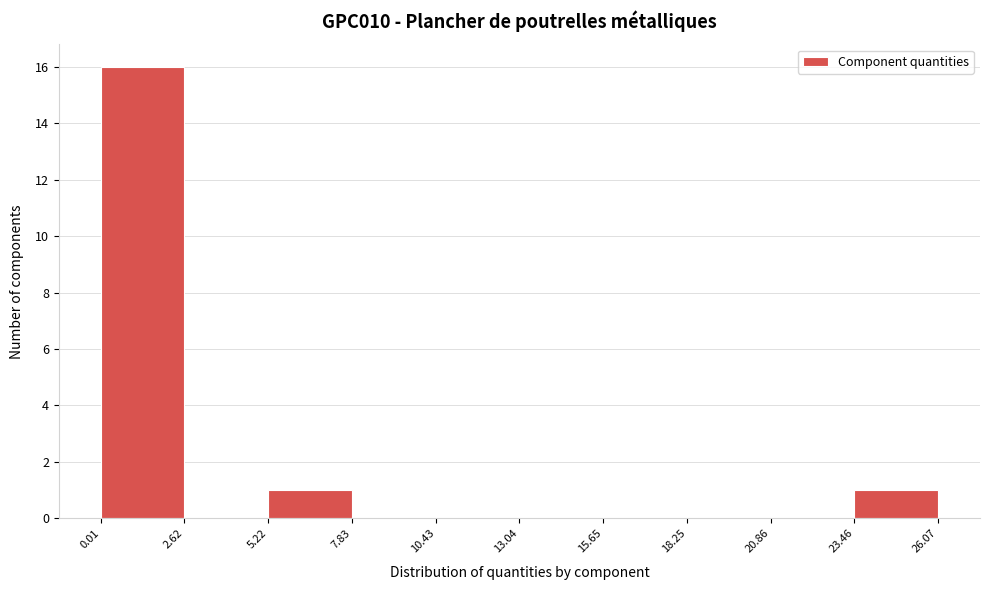

Which range on the x-axis has the tallest bar?

0.01 to 2.62